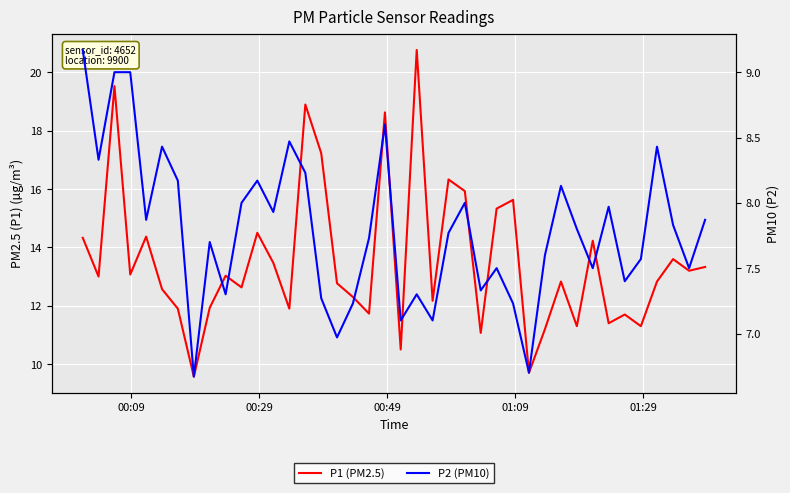

True or false: P2 (PM10) and P1 (PM2.5) intersect in this chart.

False